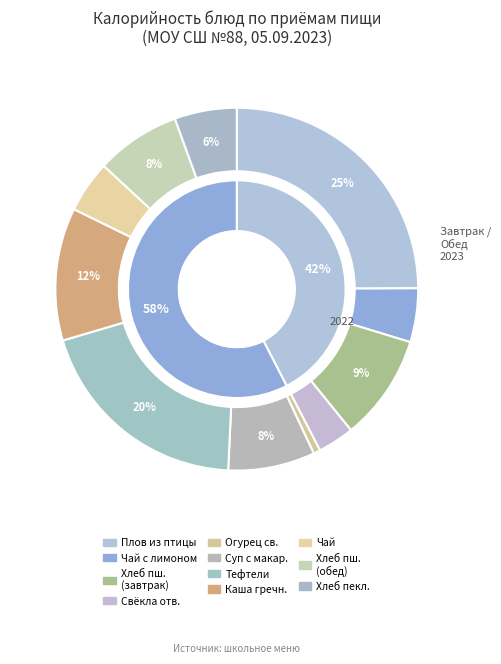

To the nearest percent, what percentage of the pie is ХЛЕБ ПШЕНИЧНЫЙ (завтрак)?

9%